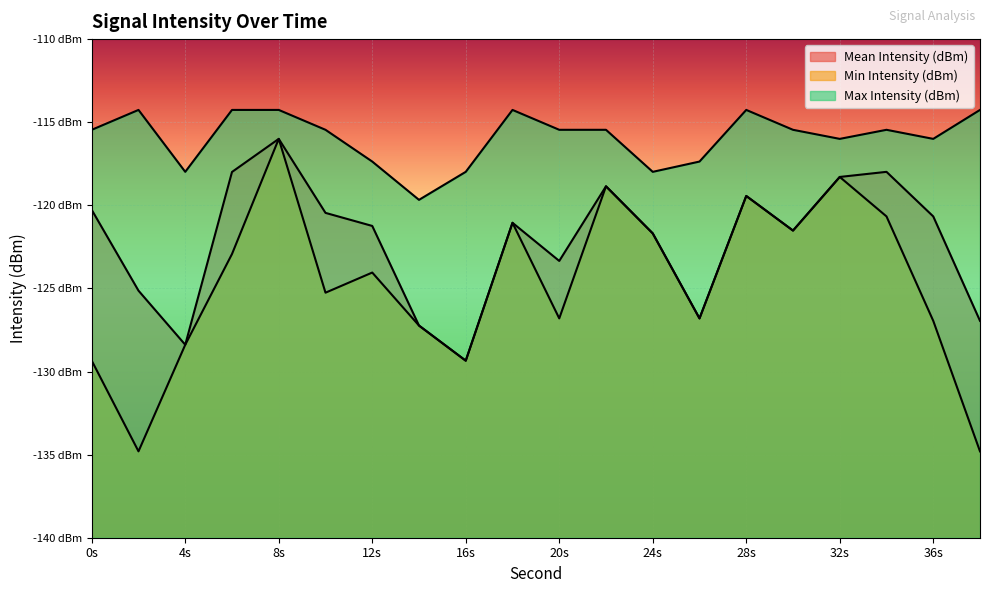

What is the value of the Max Intensity (dBm) point at the 11th from the left?

-115.5